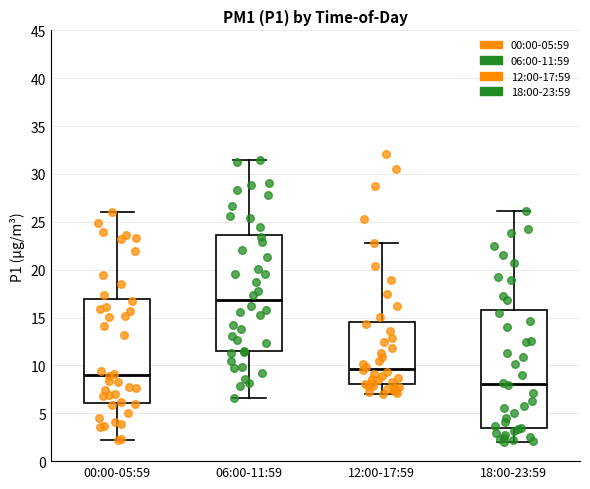

Which box's median line is the lowest?

18:00-23:59